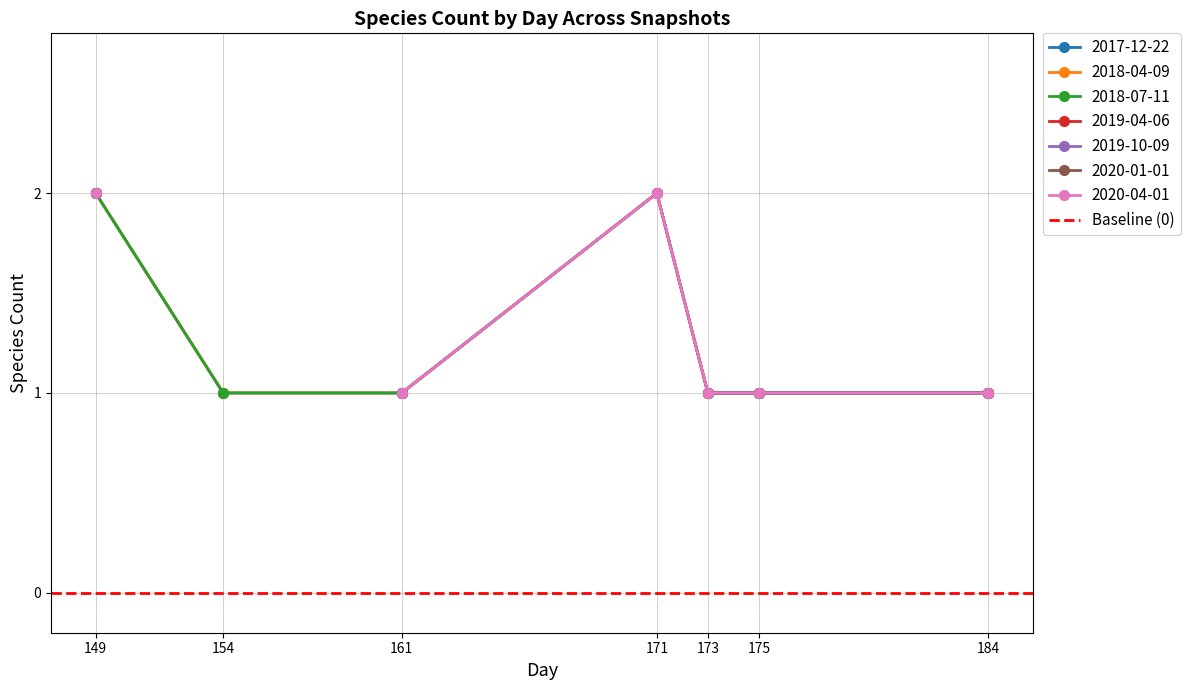

True or false: 2017-12-22 and 2018-07-11 cross at least once.

False